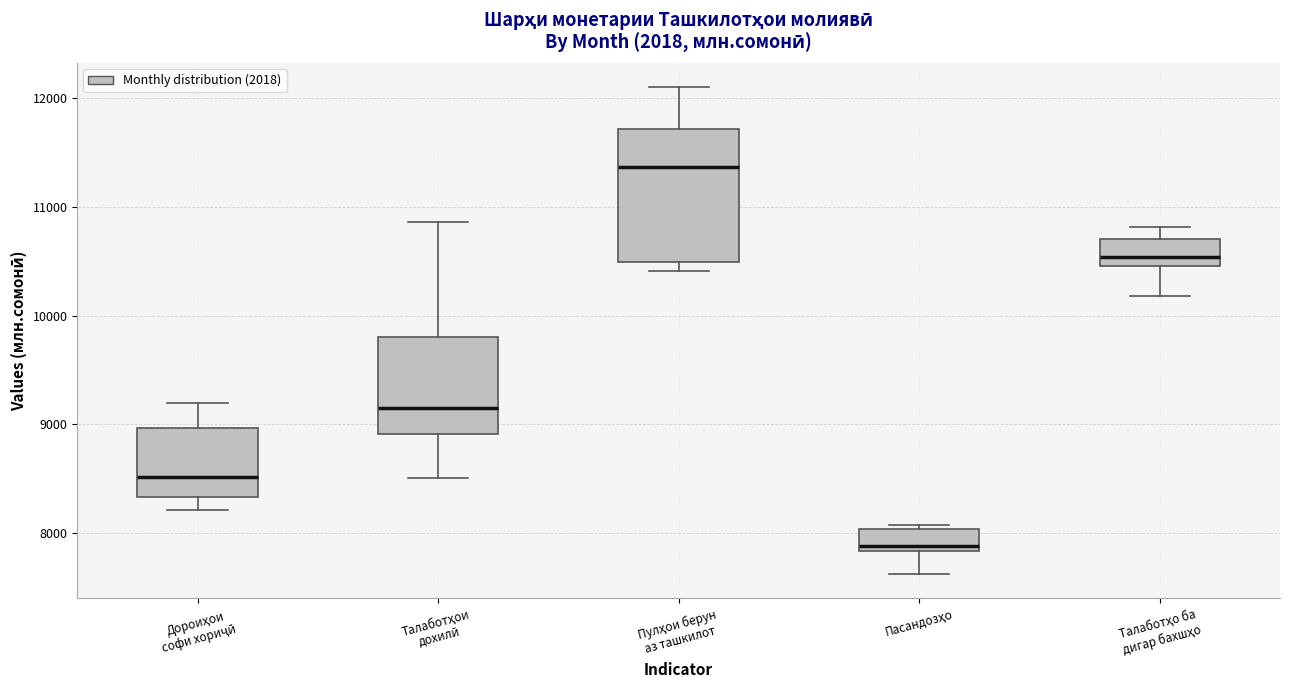

Reading left to right, read every box against the y-axis: the position of its median line, the range the box covers, and the ends of its whiskers. The values are not printed on the chart, so give them approximately, as read against the axis.

Дороиҳои софи хориҷӣ: median 8500, box 8300 to 9000, whiskers 8200 to 9200
Талаботҳои дохилӣ: median 9200, box 8900 to 9800, whiskers 8500 to 10900
Пулҳои берун аз ташкилот: median 11400, box 10500 to 11700, whiskers 10400 to 12100
Пасандозҳо: median 7900, box 7800 to 8000, whiskers 7600 to 8100
Талаботҳо ба дигар бахшҳо: median 10500 (inside the box), box 10500 to 10700, whiskers 10200 to 10800